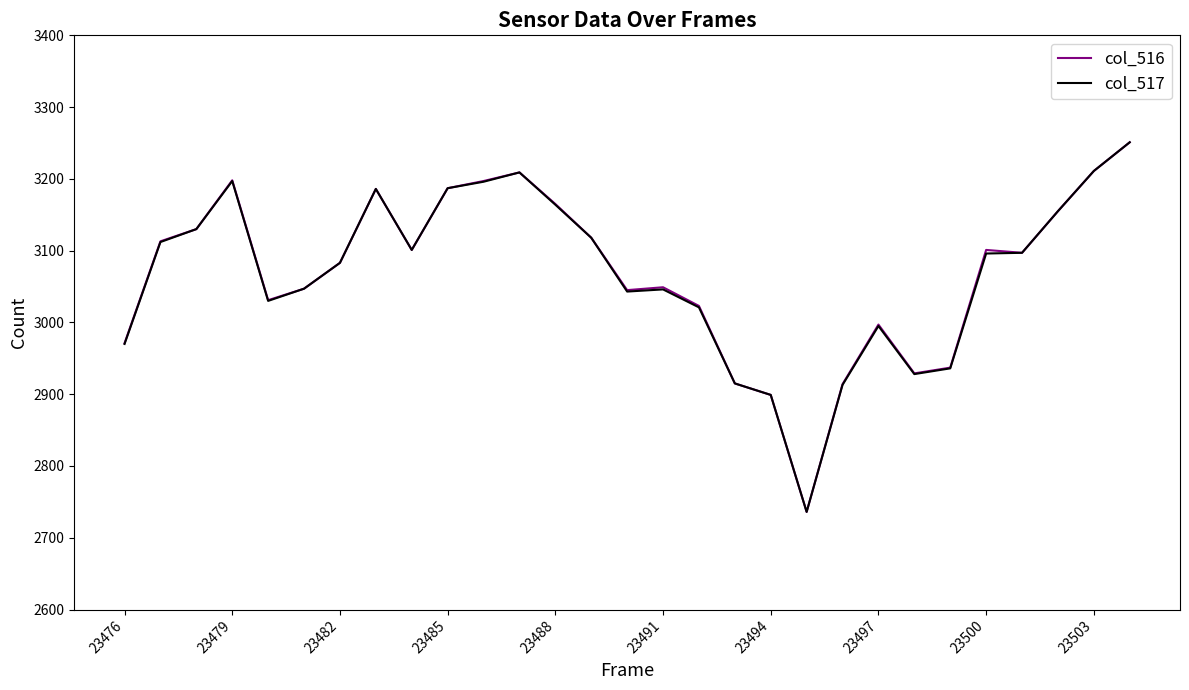

How many series are shown in this chart?

2